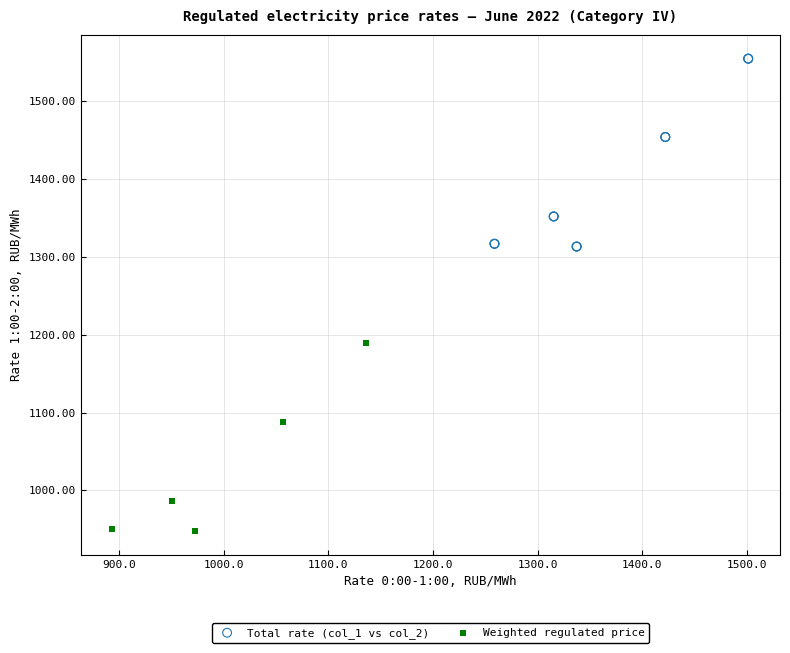

Which series contains the lowest Y value?

Weighted regulated price